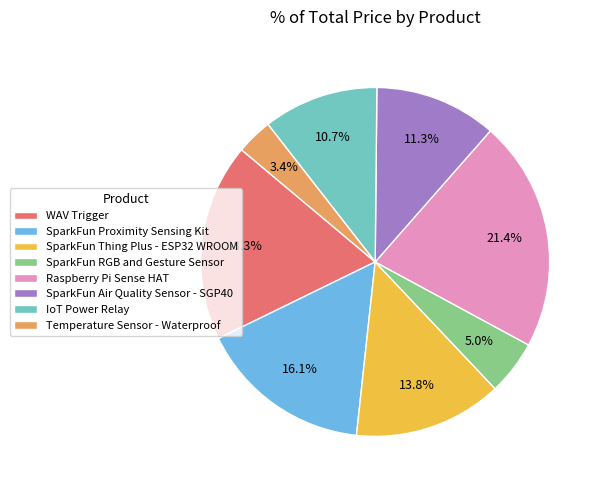

Count the number of slices in the pie.

8